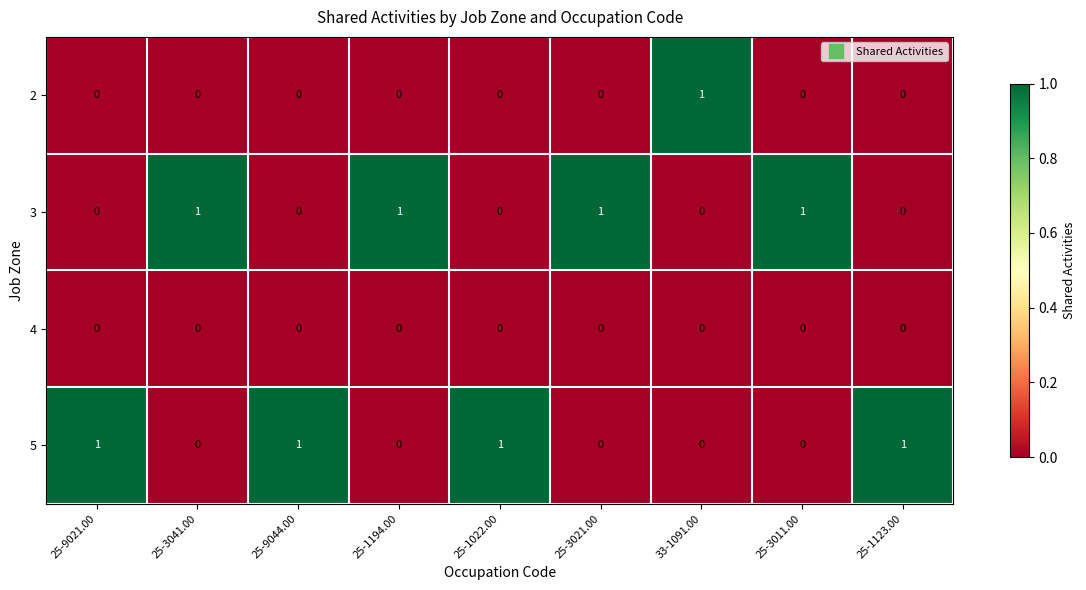

What is the sum of all 3 values?

4